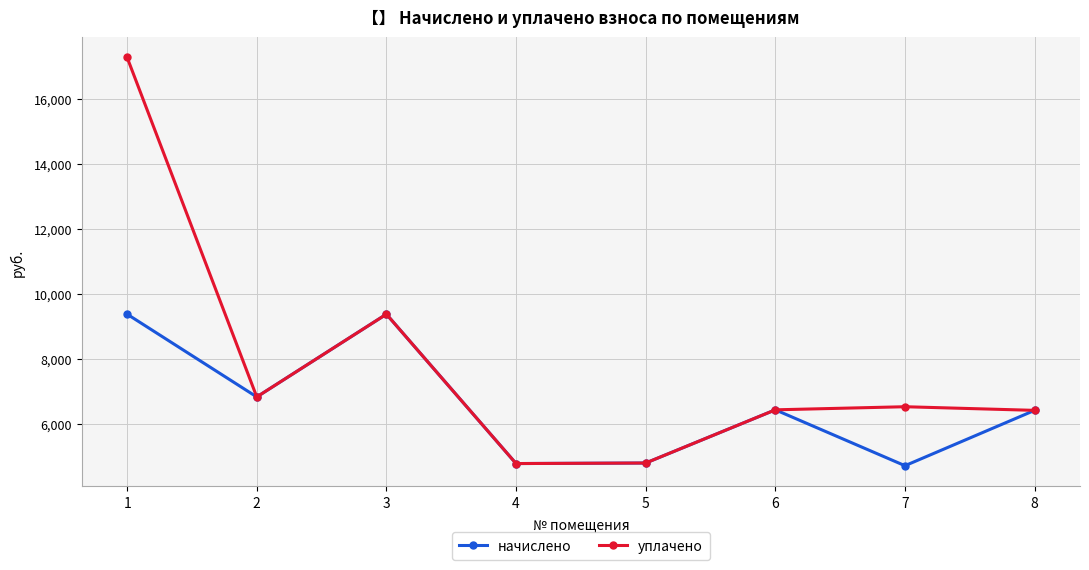

Which series has the largest total across all categories?

уплачено